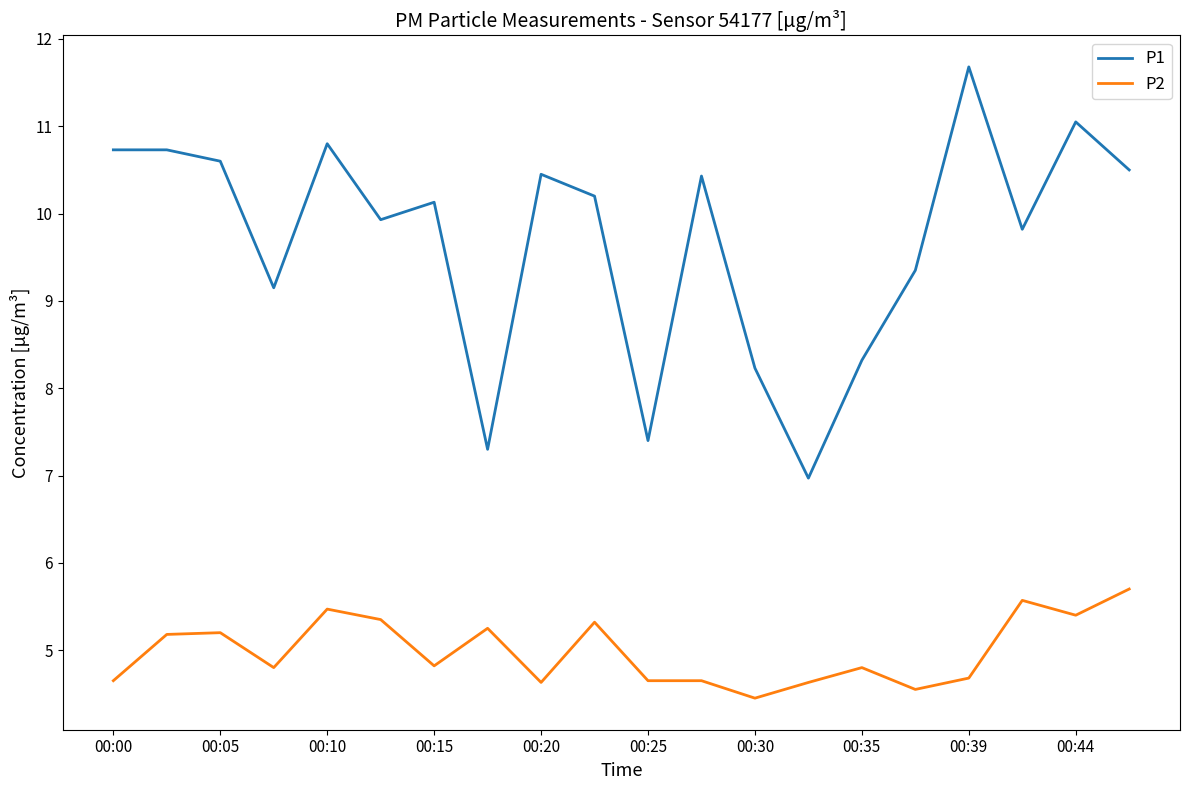

Which series has the largest range (max minus min)?

P1